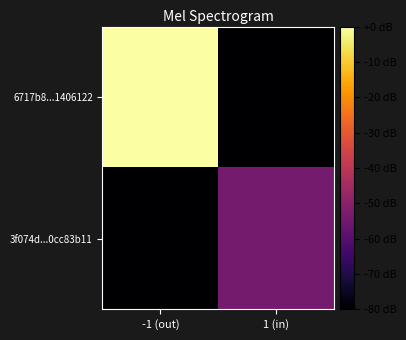

What is the minimum value shown in the chart?

-80